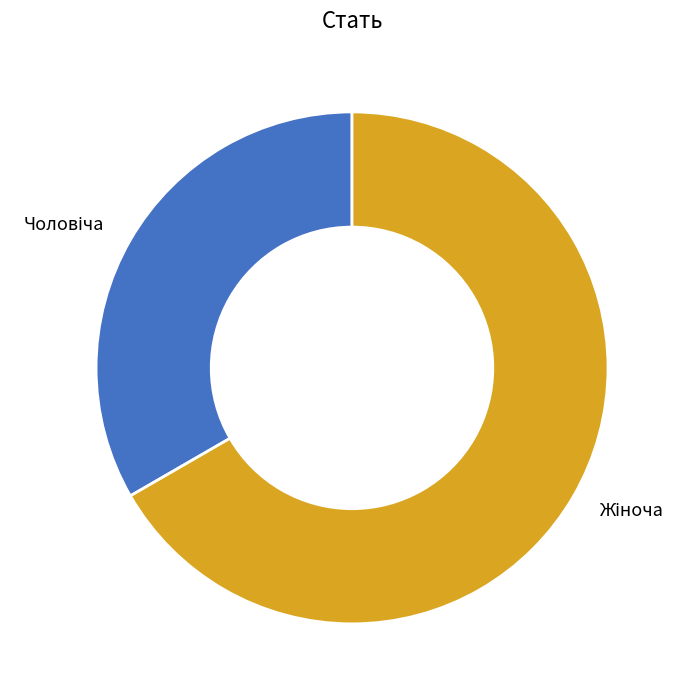

Is there a majority slice in this chart?

Yes